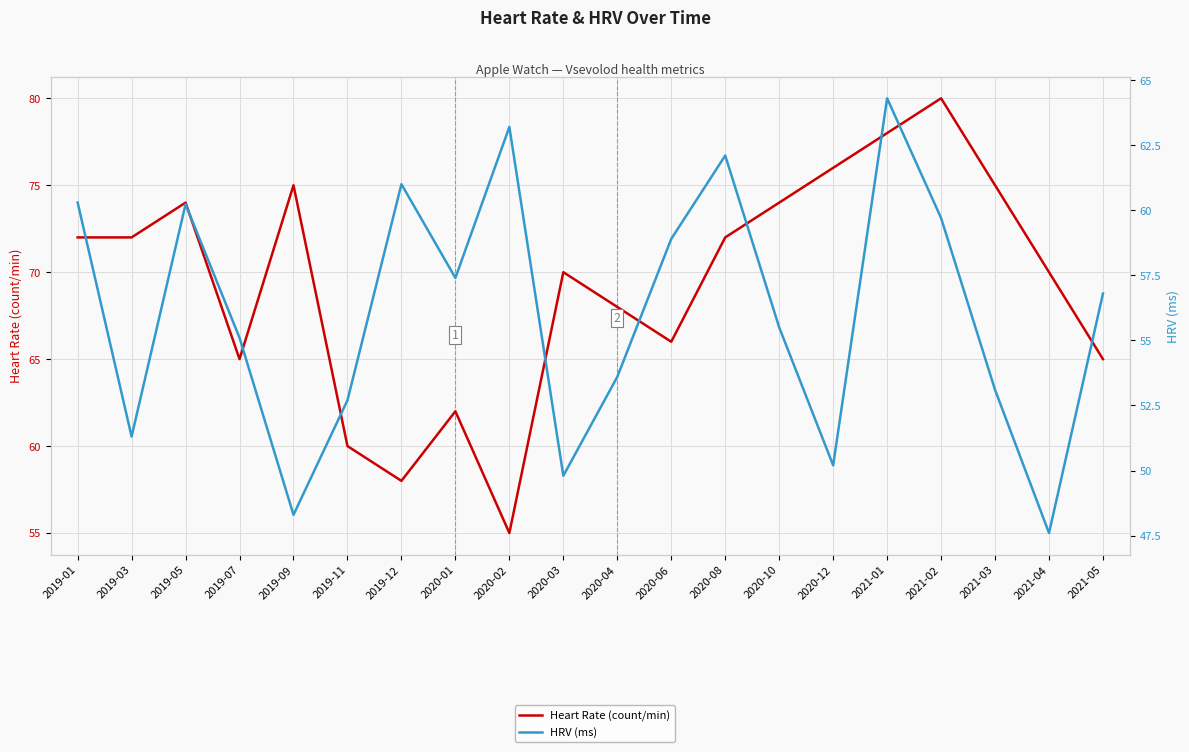

What is the difference between the second highest and second lowest values in the HRV (ms) series?

14.9